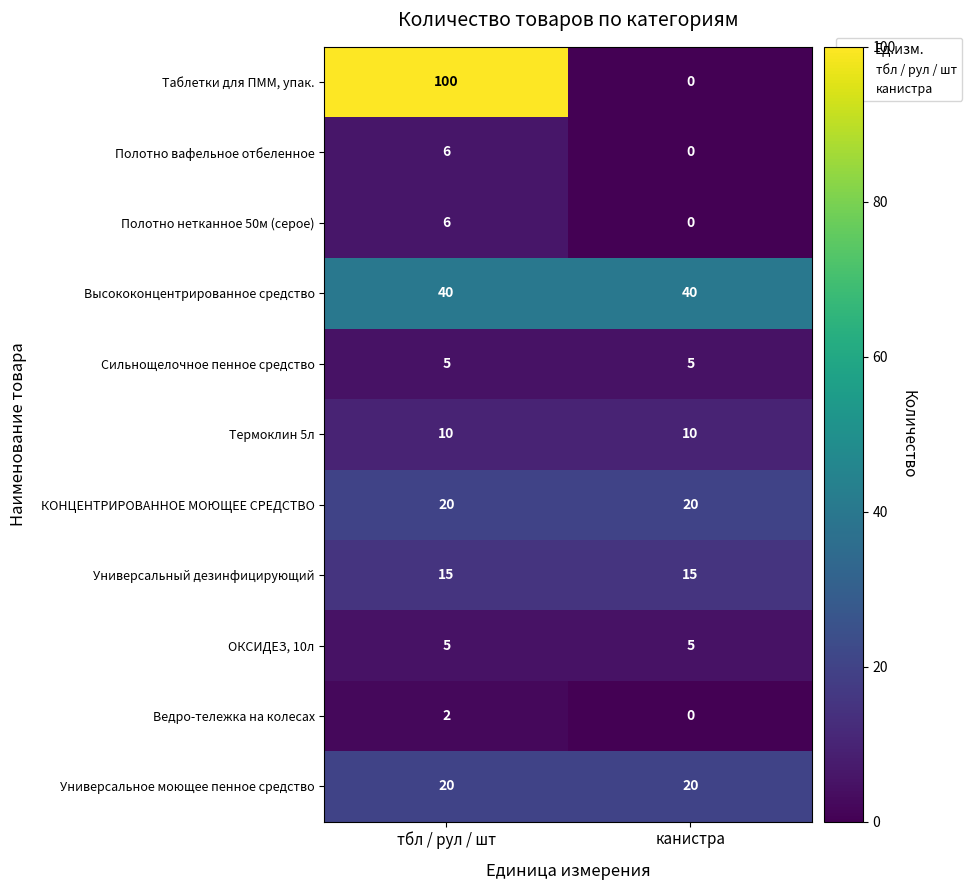

At how many categories does at least one series exceed 23?

2